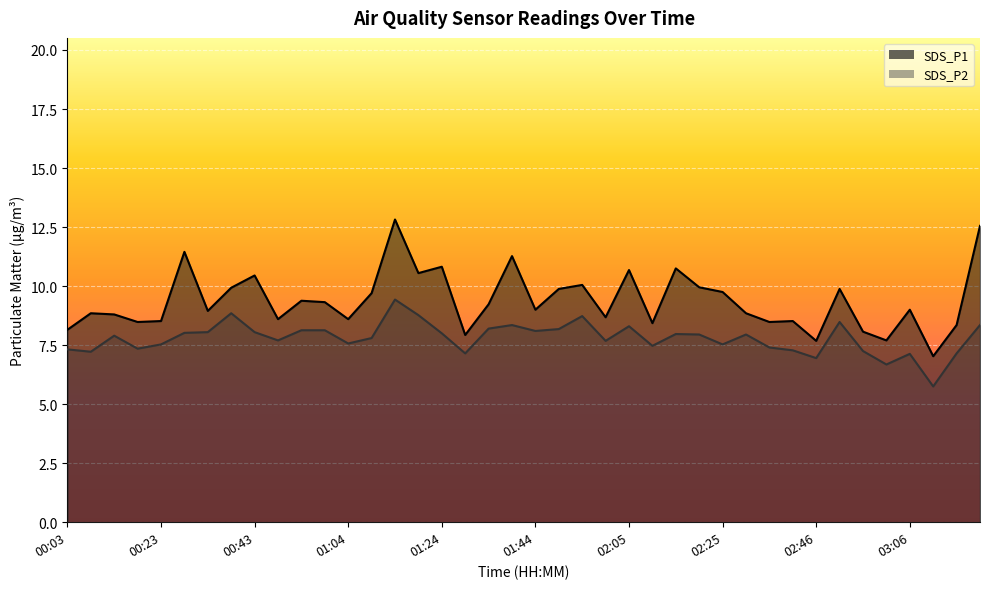

At which category is the sum across all series the highest?

01:14